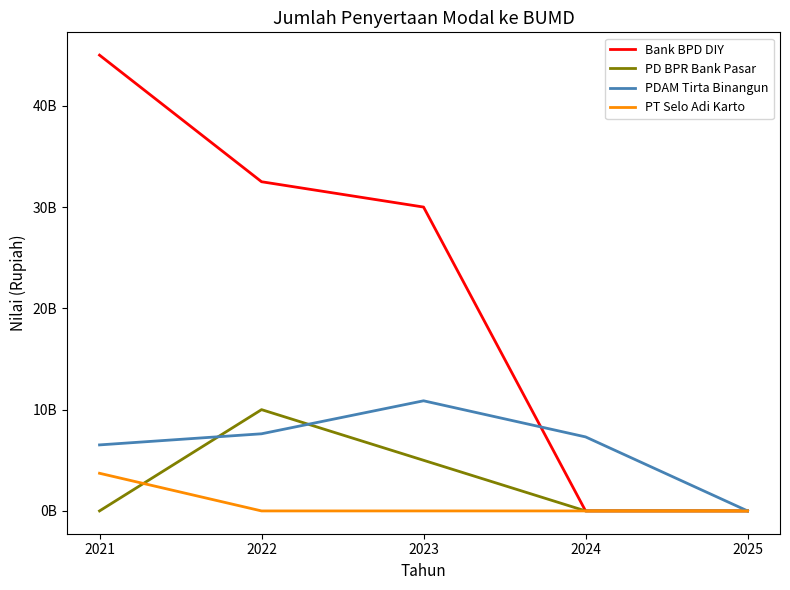

What are all the series names shown in the legend?

Bank BPD DIY, PD BPR Bank Pasar, PDAM Tirta Binangun, PT Selo Adi Karto